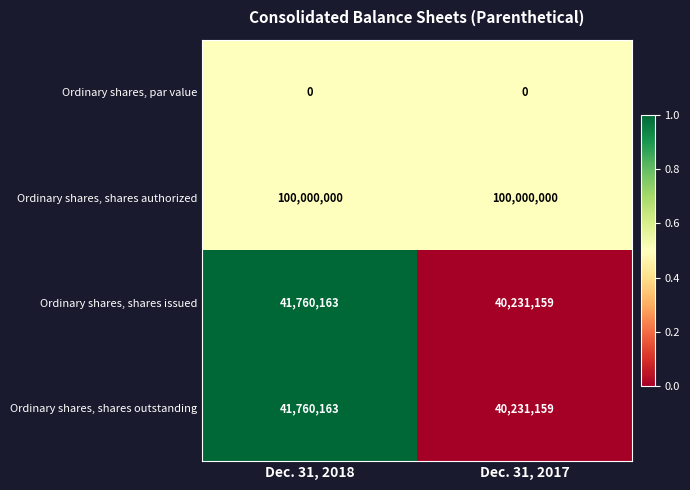

What is the total value across all series at Dec. 31, 2017?

180462318